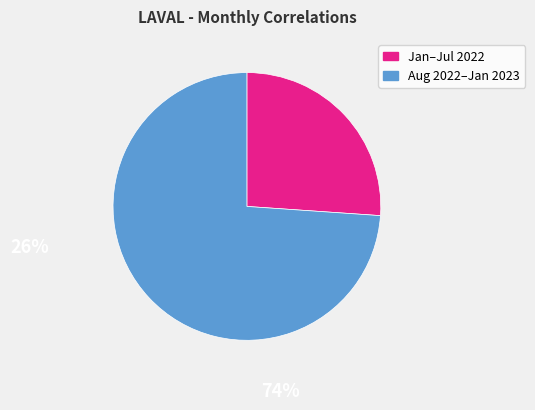

Does any single category account for the majority?

Yes